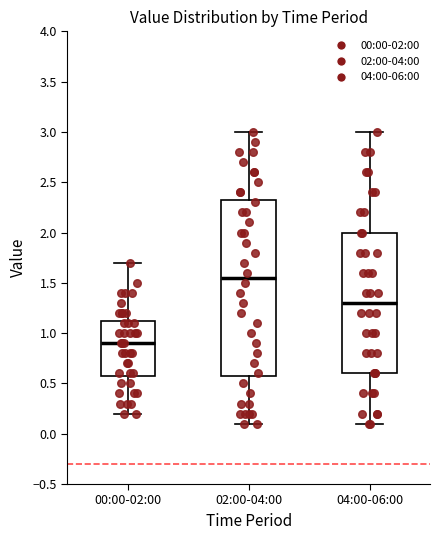

Which box's median line is the lowest?

00:00-02:00